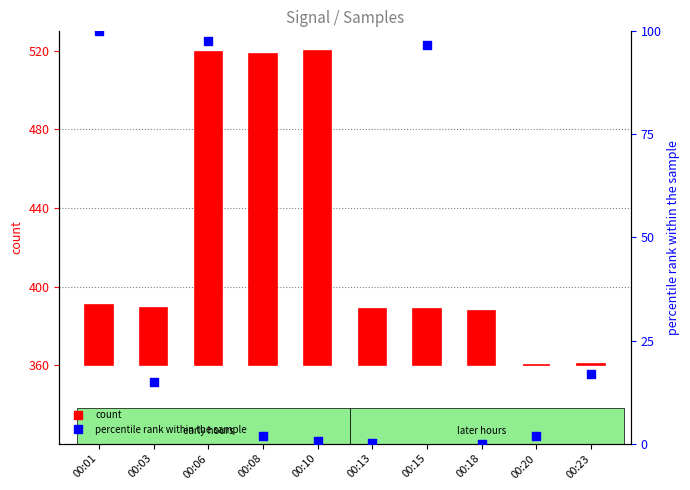

What are all the series names shown in the legend?

count, percentile rank within the sample